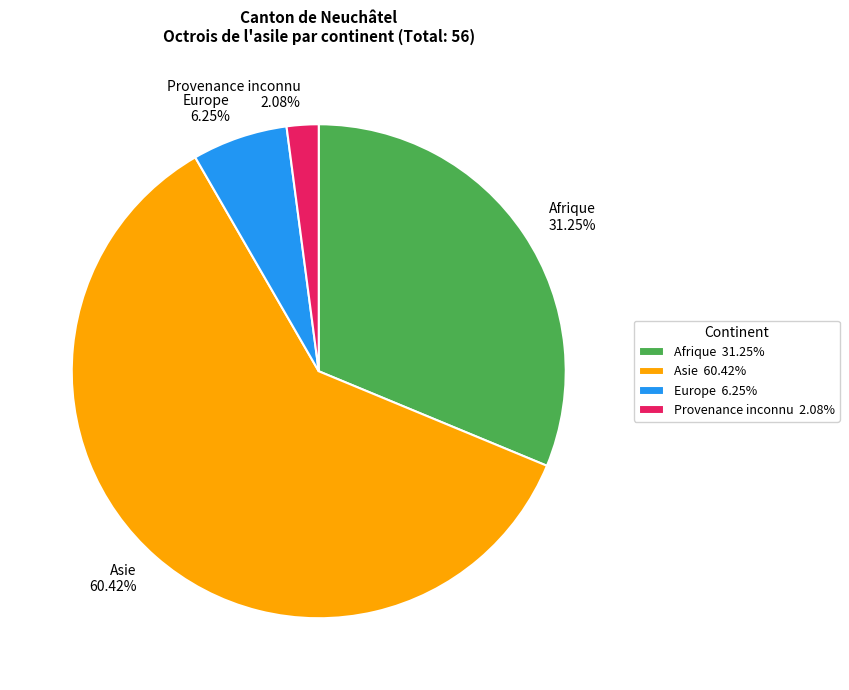

Between Provenance inconnu 2.08% and Asie 60.42%, which is larger?

Asie 60.42%